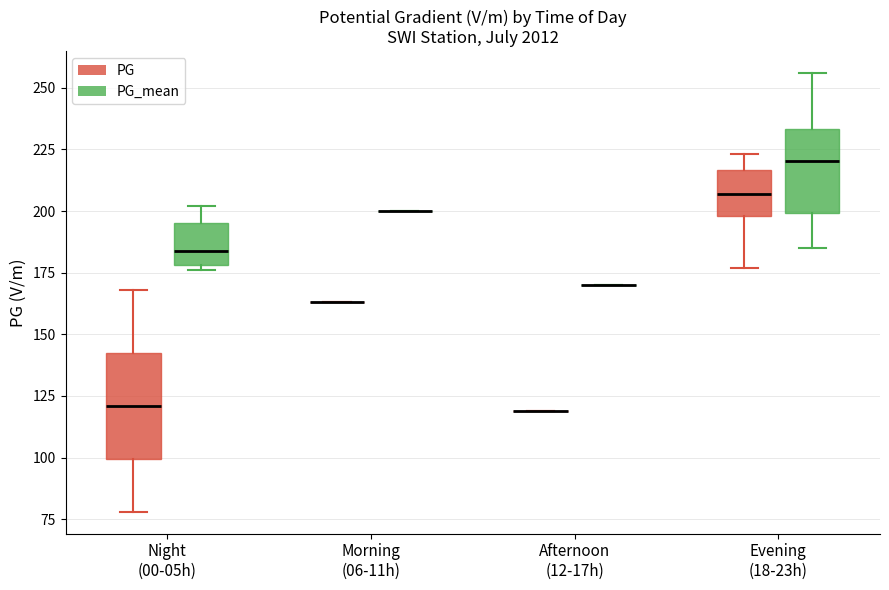

Reading left to right, read every box against the y-axis: the position of its median line, the range the box covers, and the ends of its whiskers. The values are not printed on the chart, so give them approximately, as read against the axis.

Night (00-05h) (PG): median 120, box 100 to 140, whiskers 80 to 170
Night (00-05h) (PG_mean): median 185, box 180 to 195, whiskers 175 to 200
Morning (06-11h) (PG): box collapsed to a line at 165, whiskers 165 to 165
Morning (06-11h) (PG_mean): box collapsed to a line at 200, whiskers 200 to 200
Afternoon (12-17h) (PG): box collapsed to a line at 120, whiskers 120 to 120
Afternoon (12-17h) (PG_mean): box collapsed to a line at 170, whiskers 170 to 170
Evening (18-23h) (PG): median 205, box 200 to 215, whiskers 175 to 225
Evening (18-23h) (PG_mean): median 220, box 200 to 235, whiskers 185 to 255